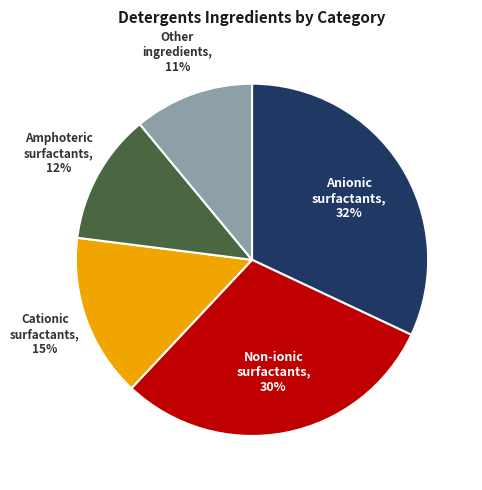

To the nearest percent, what is the average slice percentage?

20%